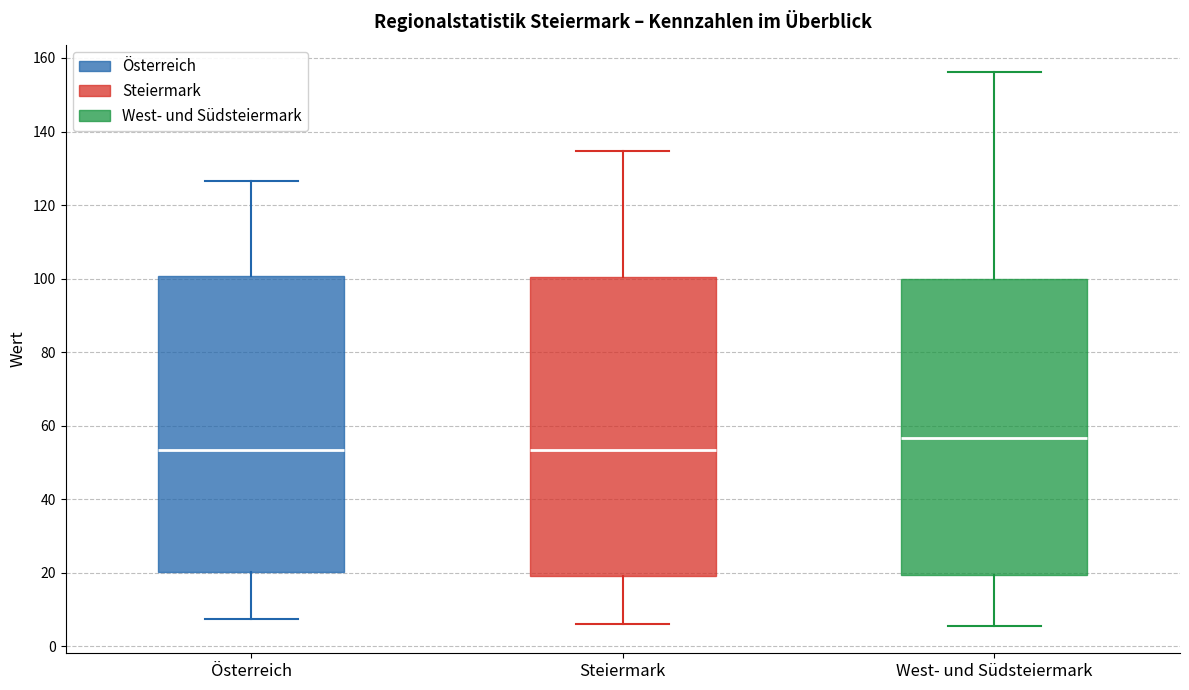

Which box has the highest median line?

West- und Südsteiermark